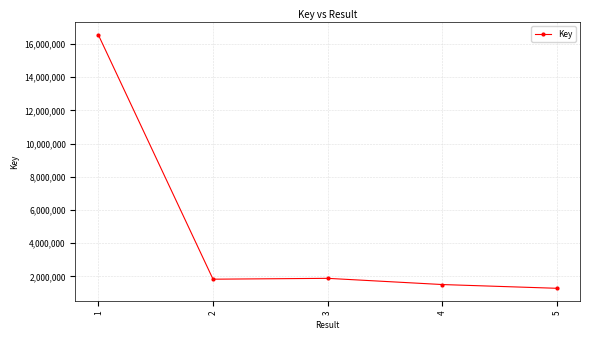

At which category does the data reach its first local peak?

3